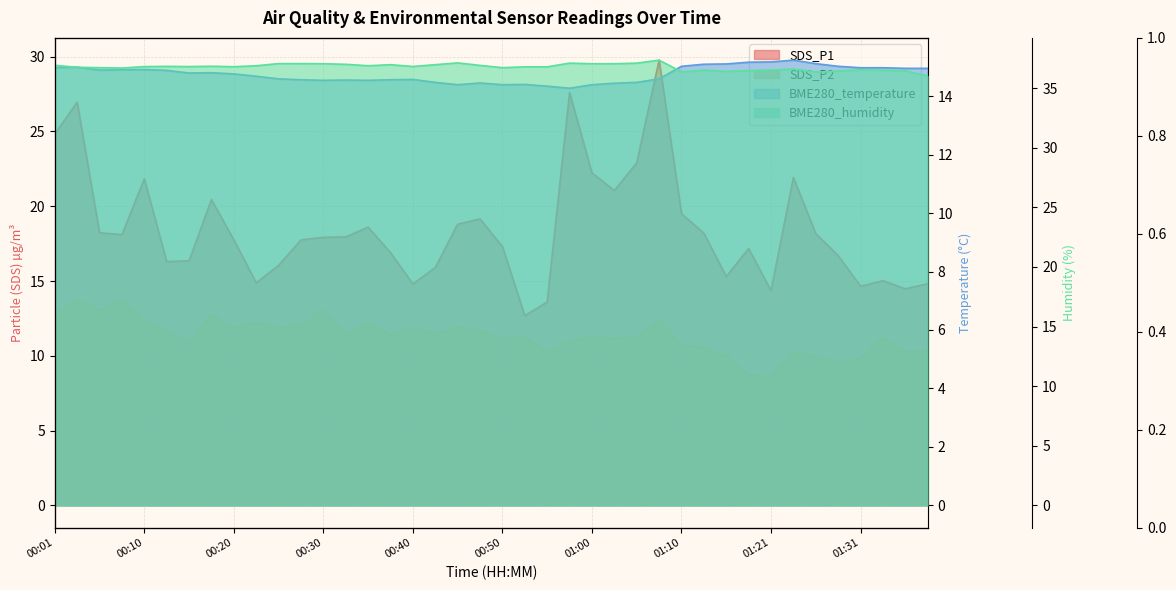

True or false: SDS_P2 and SDS_P1 cross at least once.

False